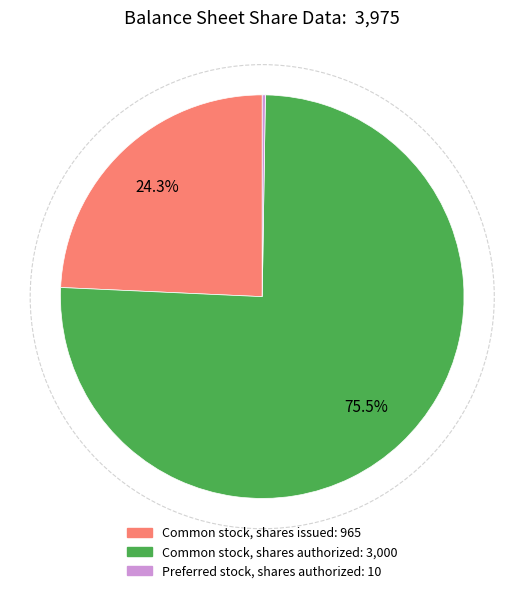

Is there any slice that represents more than half of the pie?

Yes